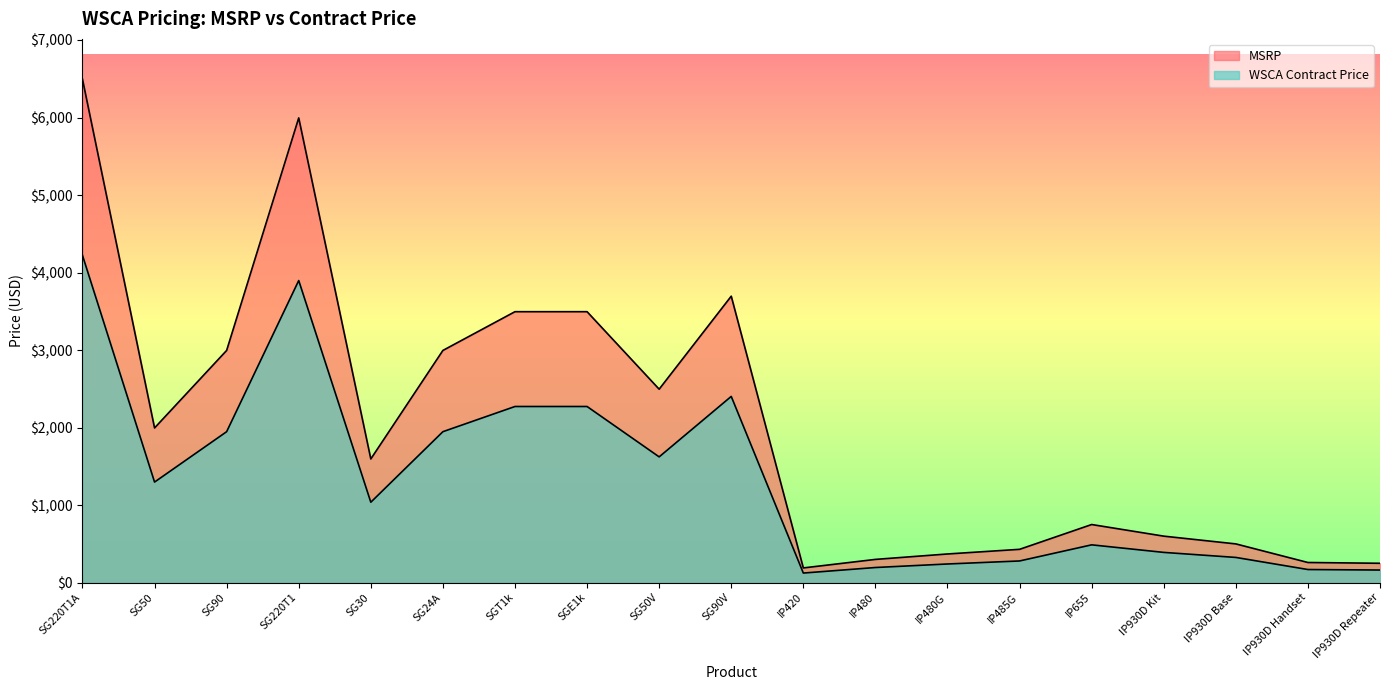

True or false: WSCA Contract Price and MSRP cross at least once.

False